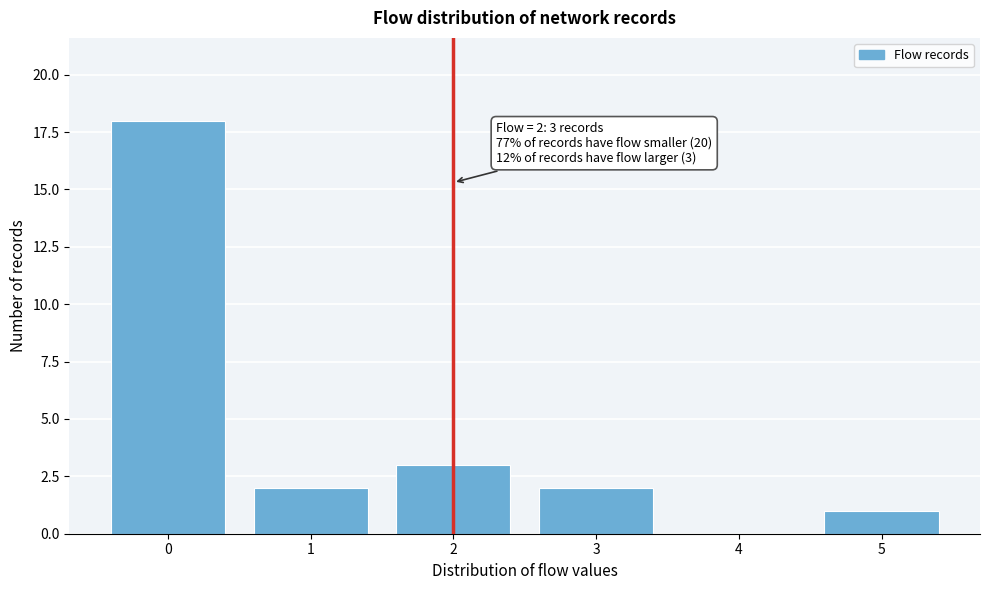

Reading left to right, list all the values displayed in this chart.

0=18	1=2	2=3	3=2	4=0	5=1